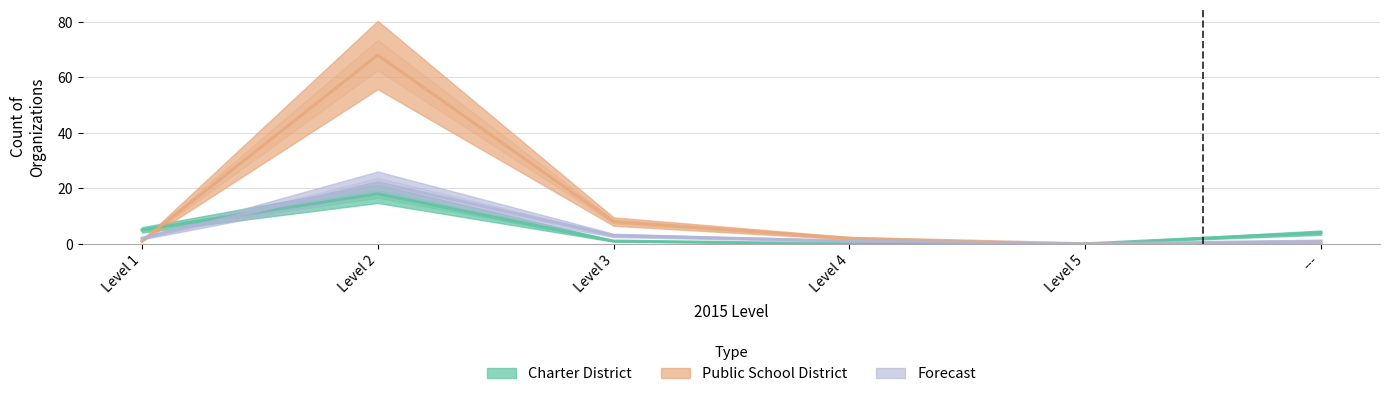

At which category is the sum across all series the highest?

Level 2